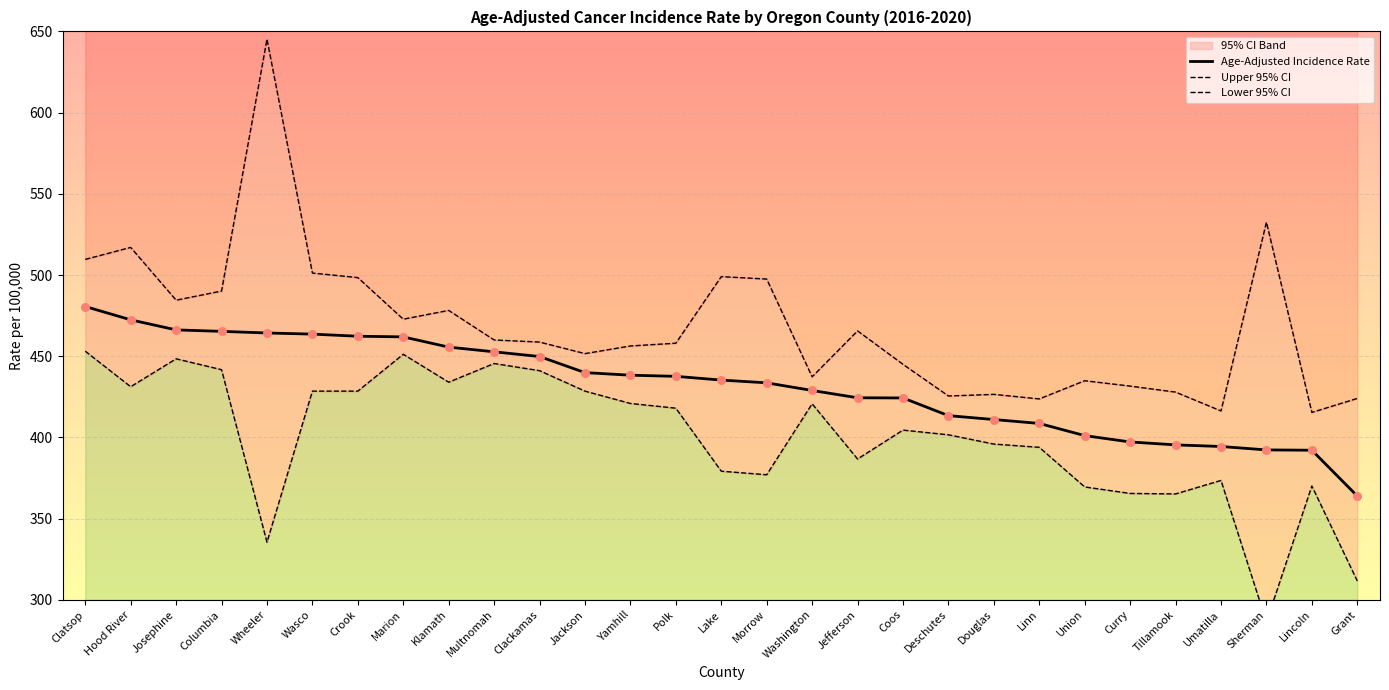

Which series has the widest spread of Y values?

Upper 95% CI